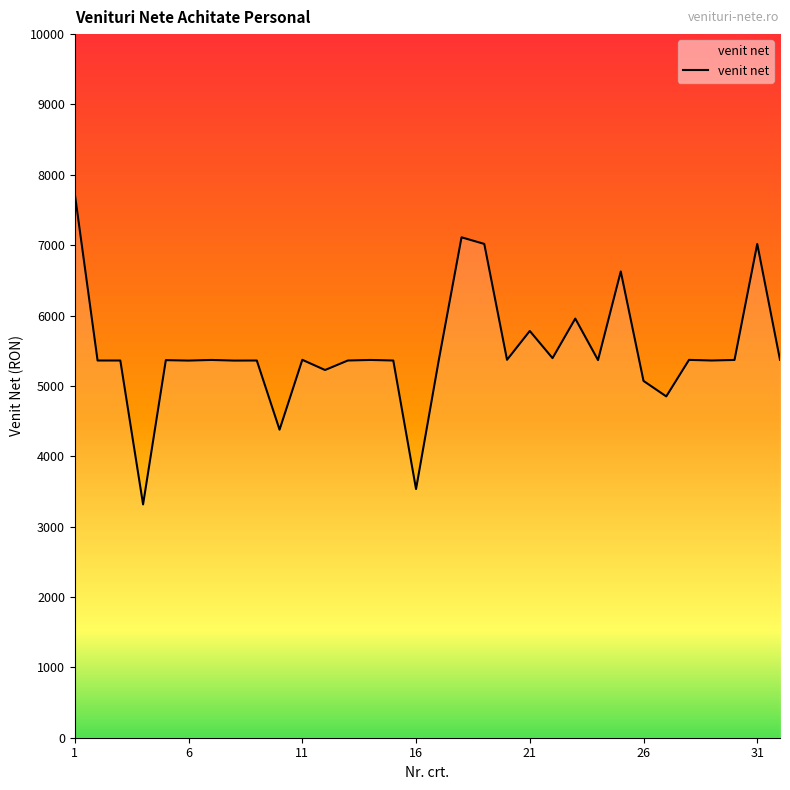

What is the maximum value shown in the chart?

7728